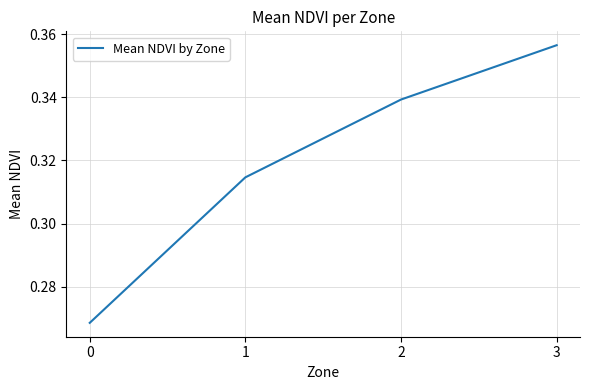

How many values are between 0 and 1?

4